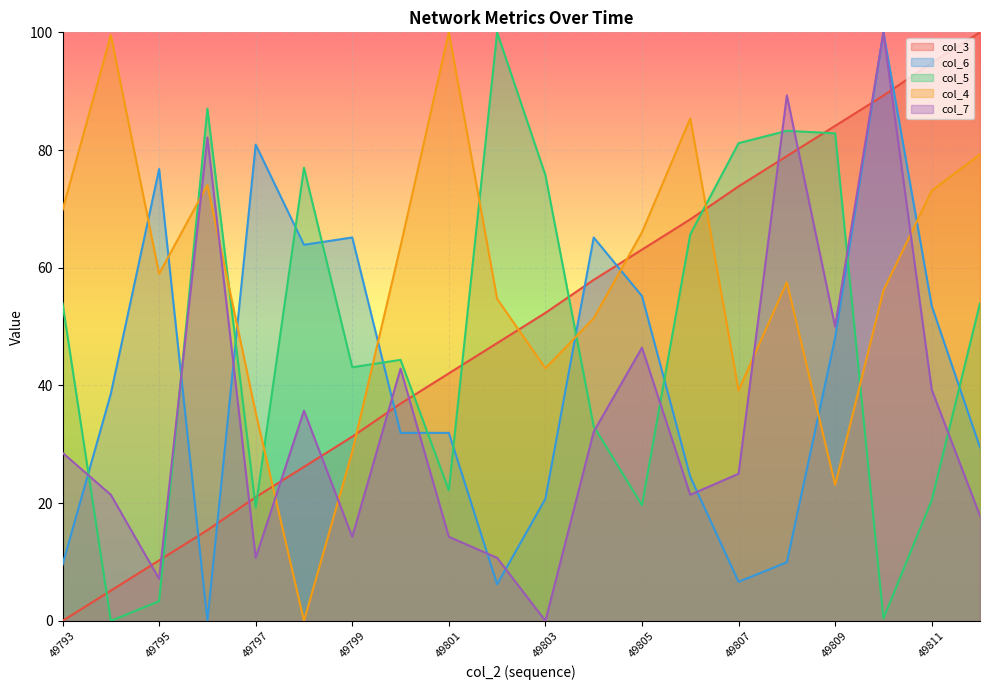

Reading right to left, what are all the values shown in this chart?

col_3: 100.0	94.9	89.3	84.1	79.0	73.8	68.2	63.1	57.9	52.3	47.2	42.1	36.9	31.3	26.2	21.0	15.4	10.3	5.1	0.0
col_6: 29.5	53.5	100.0	48.1	10.0	6.6	24.5	55.2	65.1	20.7	6.2	32.0	32.0	65.1	63.9	80.9	0.0	76.8	38.6	9.5
col_5: 54.0	20.5	0.4	82.8	83.3	81.2	65.7	19.7	33.1	75.7	100.0	22.2	44.4	43.1	77.0	19.2	87.0	3.3	0.0	54.0
col_4: 79.2	73.1	56.1	23.1	57.5	39.2	85.4	66.0	51.4	42.9	54.7	100.0	63.7	28.8	0.0	35.4	74.1	59.0	99.5	69.8
col_7: 17.9	39.3	100.0	50.0	89.3	25.0	21.4	46.4	32.1	0.0	10.7	14.3	42.9	14.3	35.7	10.7	82.1	7.1	21.4	28.6